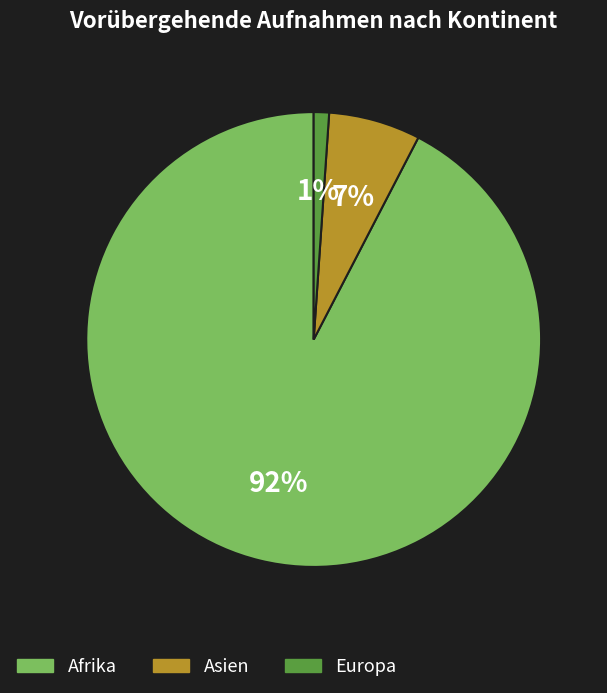

Between Europa and Afrika, which is larger?

Afrika